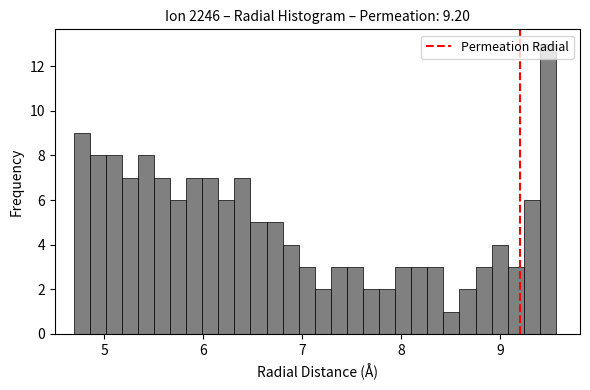

Around what value on the x-axis is the tallest bar? Give the approximate position of its centre, as read against the axis.

9.5